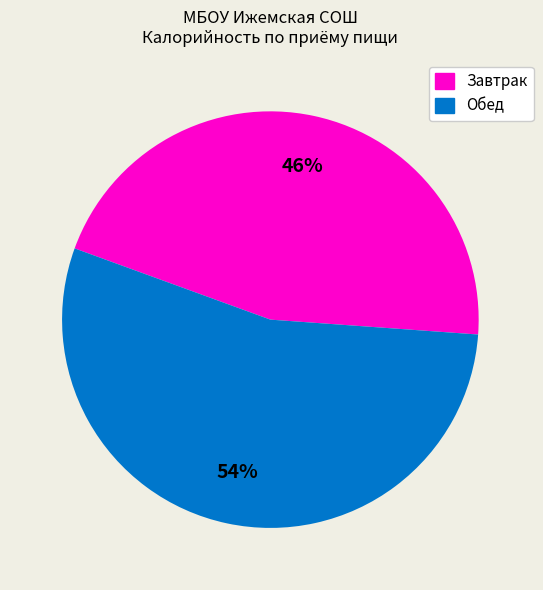

Is there a majority slice in this chart?

Yes